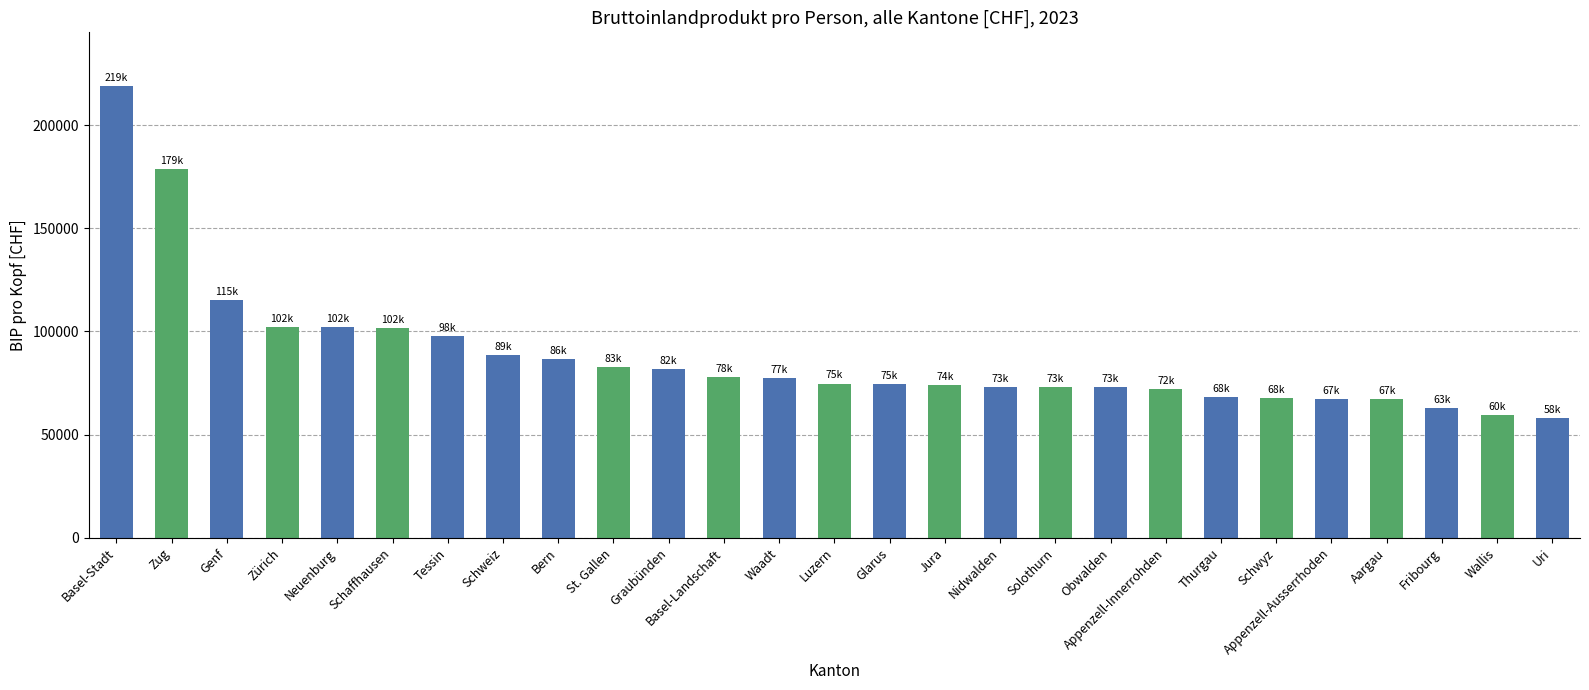

Does the chart contain any negative values?

No